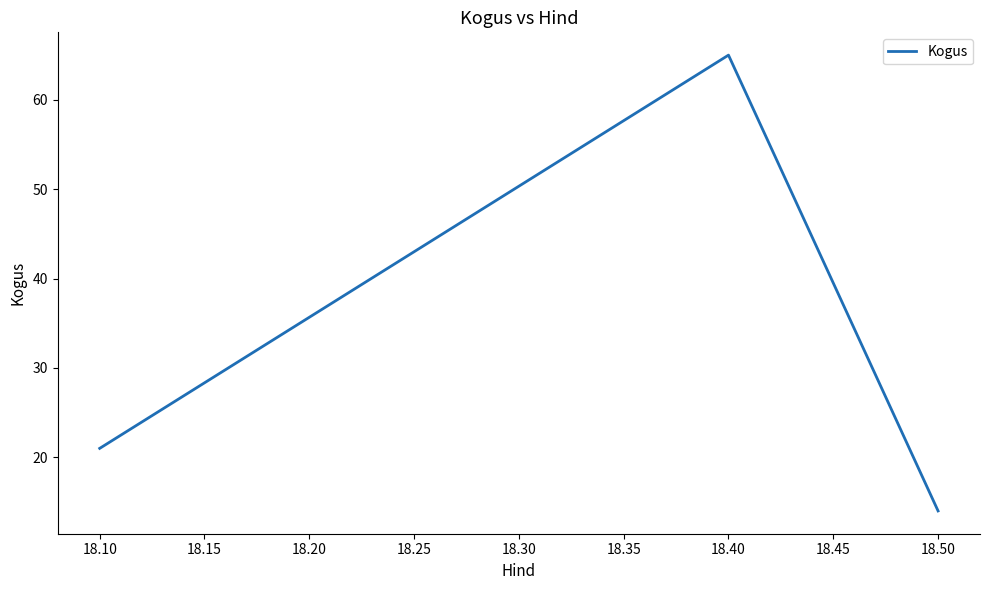

Reading left to right, what are all the values shown in this chart?

21	65	14